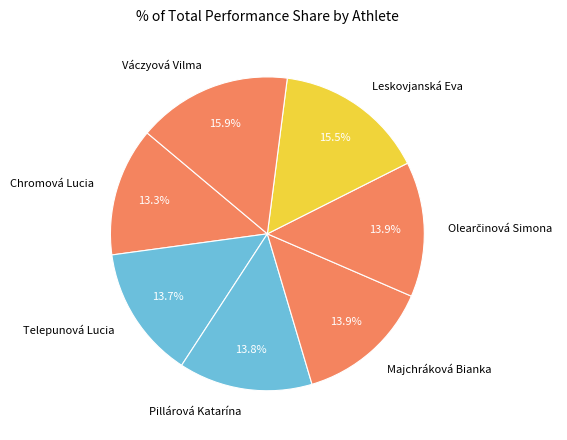

Is it true that Telepunová Lucia is 24% of the pie?

False